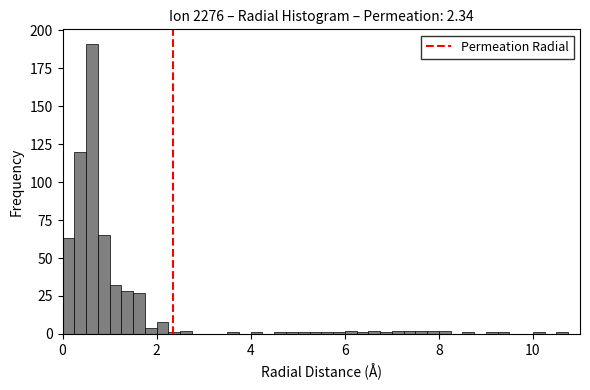

Around what value on the x-axis is the tallest bar? Give the approximate position of its centre, as read against the axis.

0.6